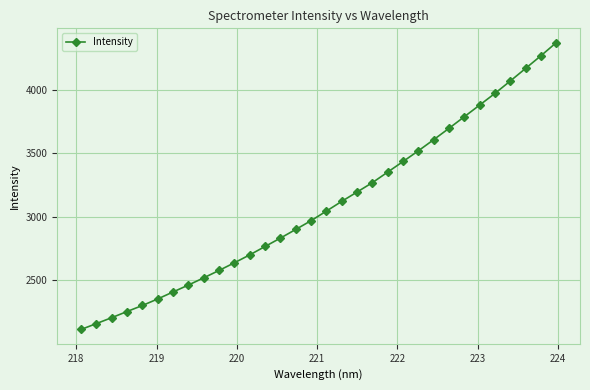

True or false: the data has more than 2 interior local peaks.

False